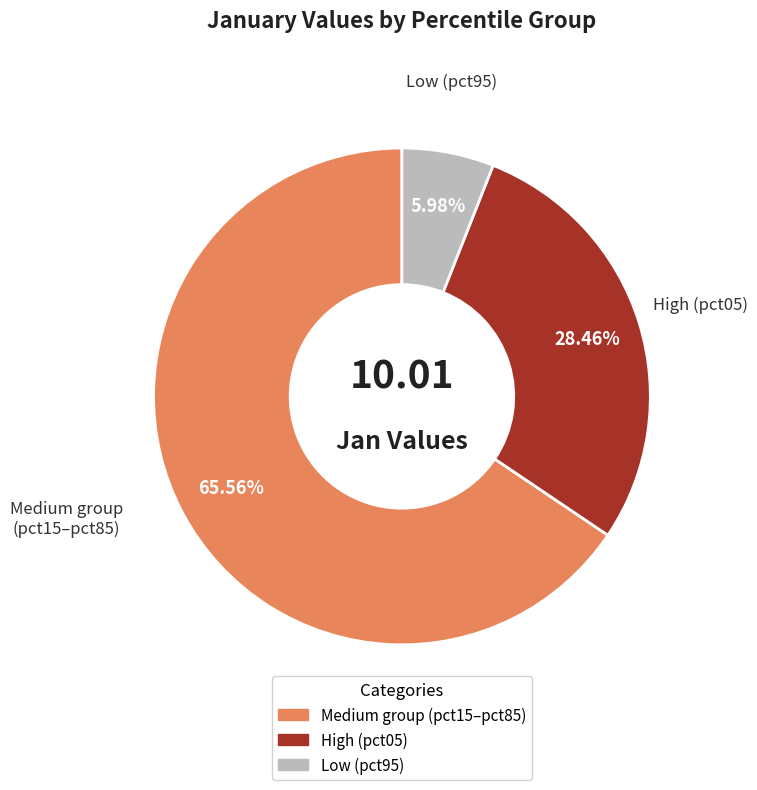

Is there any slice that represents more than half of the pie?

Yes